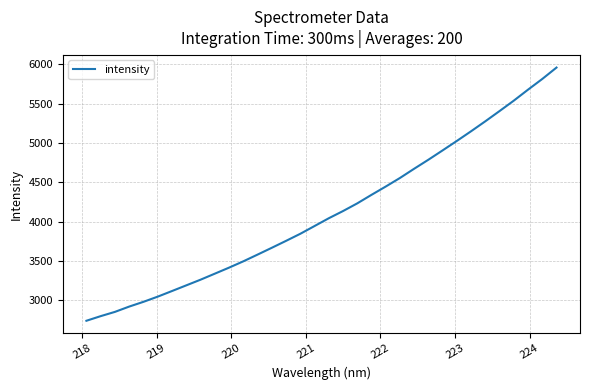

What is the smallest value displayed?

2740.7